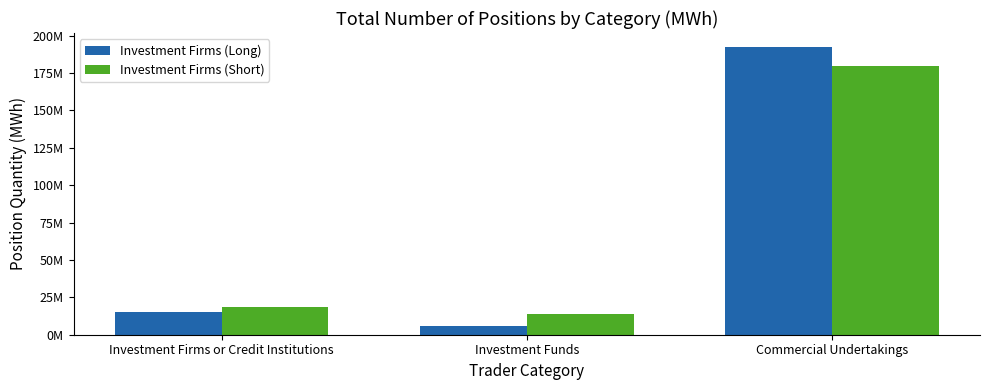

List the series in order of their peak value, highest first.

Investment Firms (Long), Investment Firms (Short)